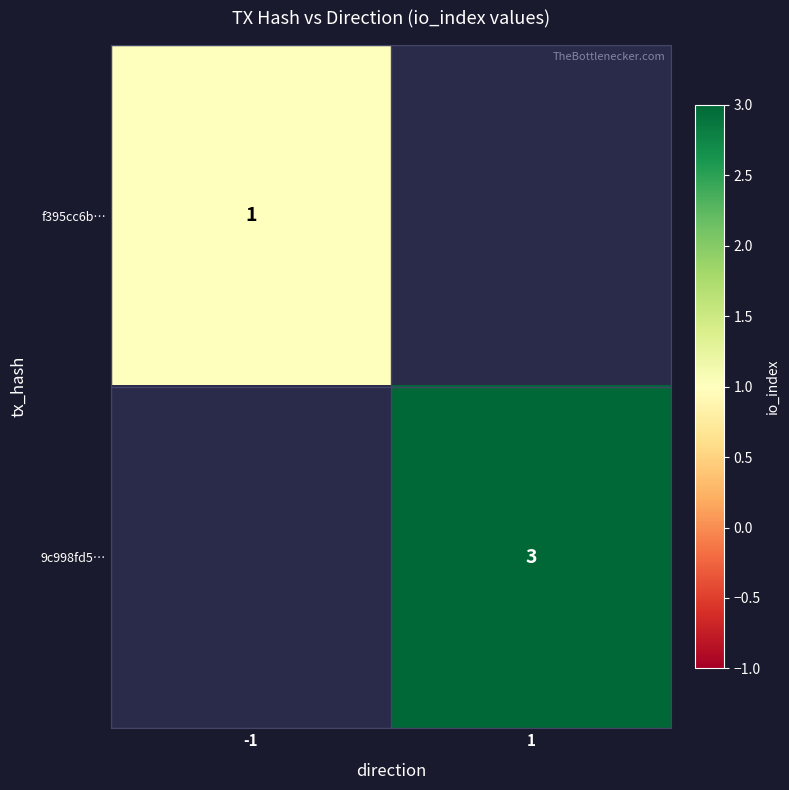

The value of f395cc6b… at -1 is 0. True or false?

False